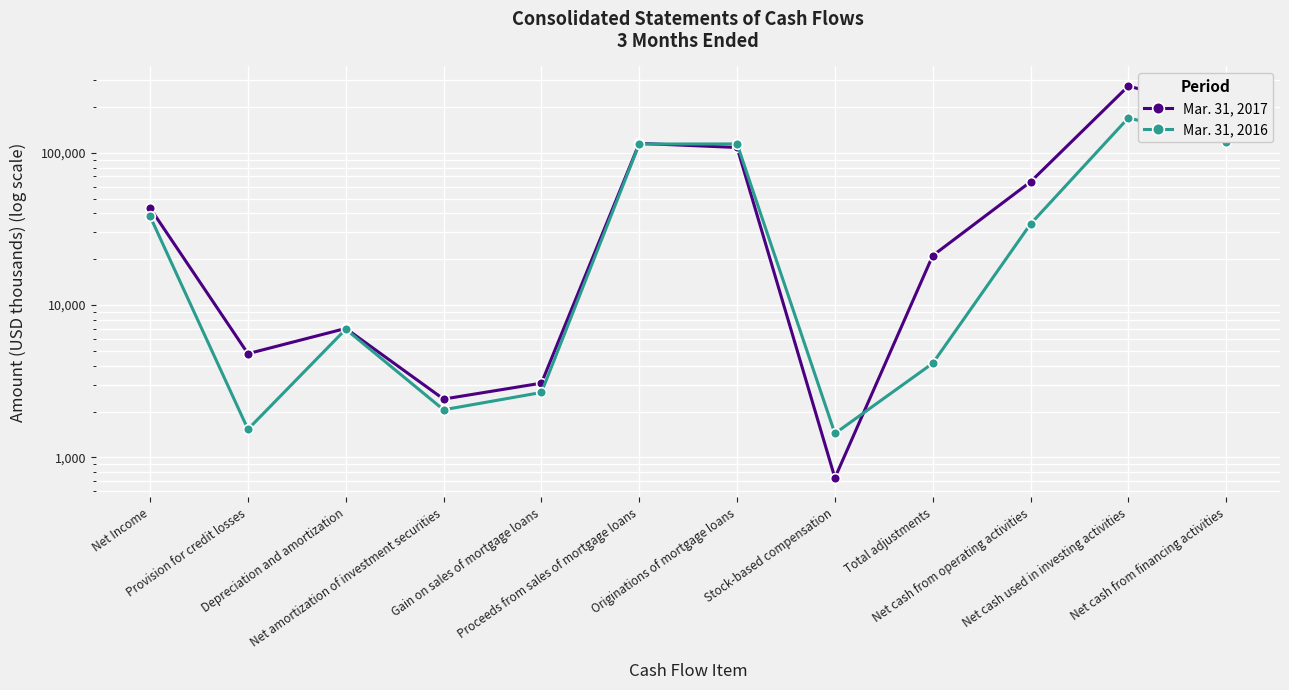

Between which two adjacent categories do Mar. 31, 2017 and Mar. 31, 2016 first intersect?

Proceeds from sales of mortgage loans and Originations of mortgage loans